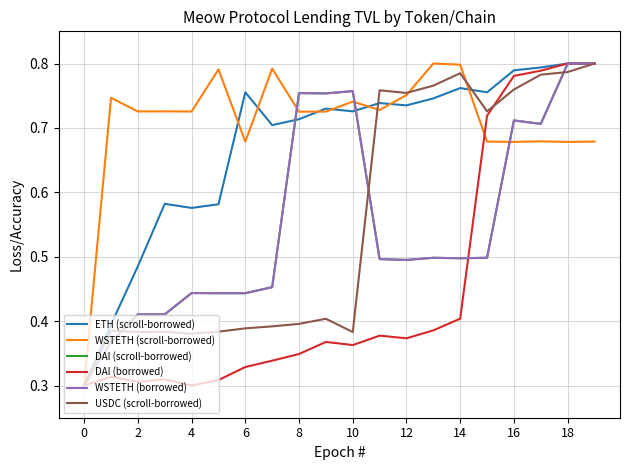

List the series in order of their peak value, lowest first.

ETH (scroll-borrowed), WSTETH (scroll-borrowed), DAI (scroll-borrowed), DAI (borrowed), WSTETH (borrowed), USDC (scroll-borrowed)